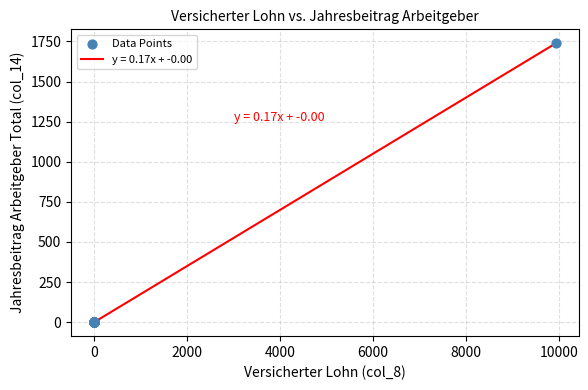

What is the difference between the maximum and minimum values?

1738.2